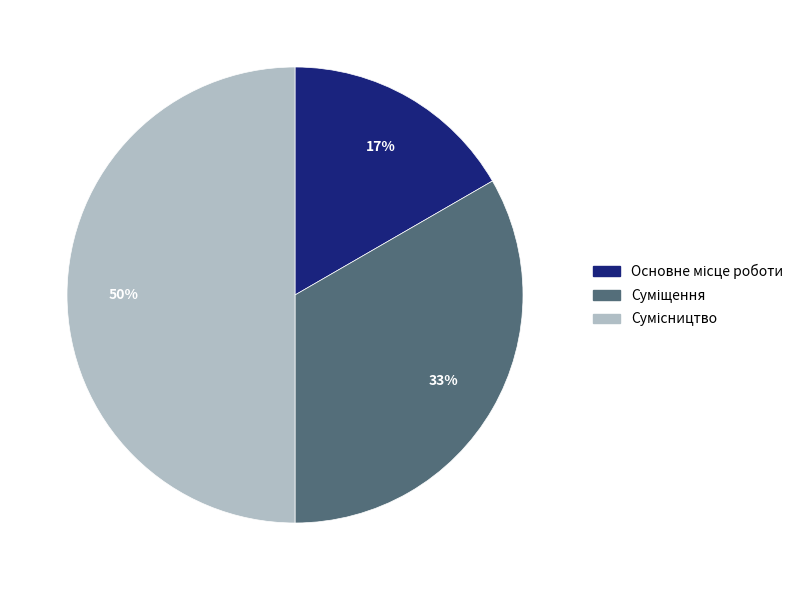

Count the number of slices in the pie.

3